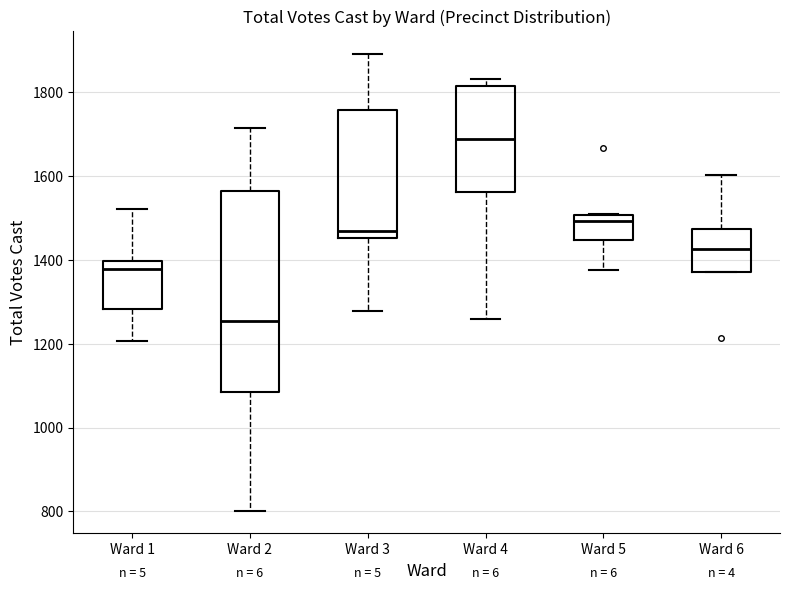

Which box's median line is the lowest?

Ward 2